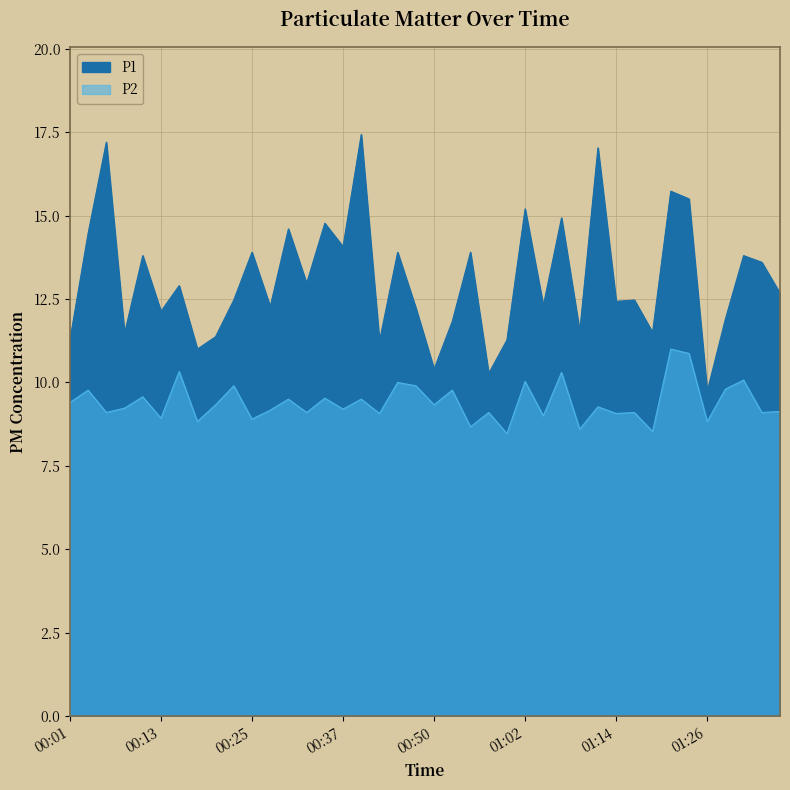

What is the difference between the maximum and minimum values in the P1 series?

7.7